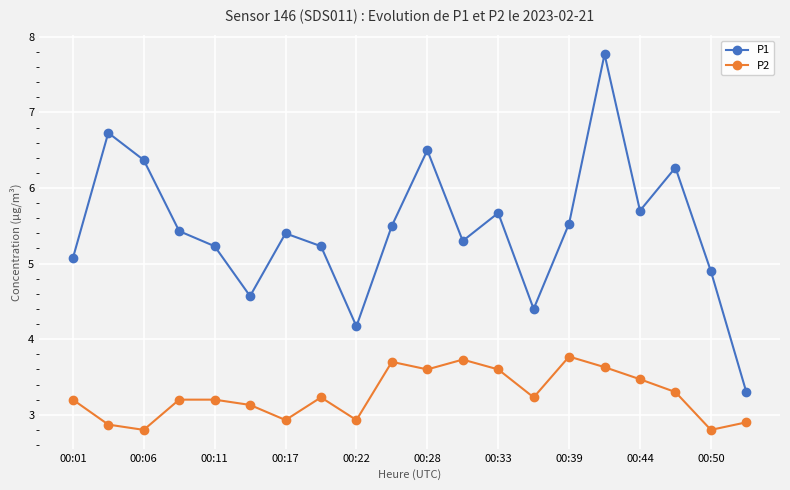

What is the value of the P2 point at the 7th from the left?

2.9